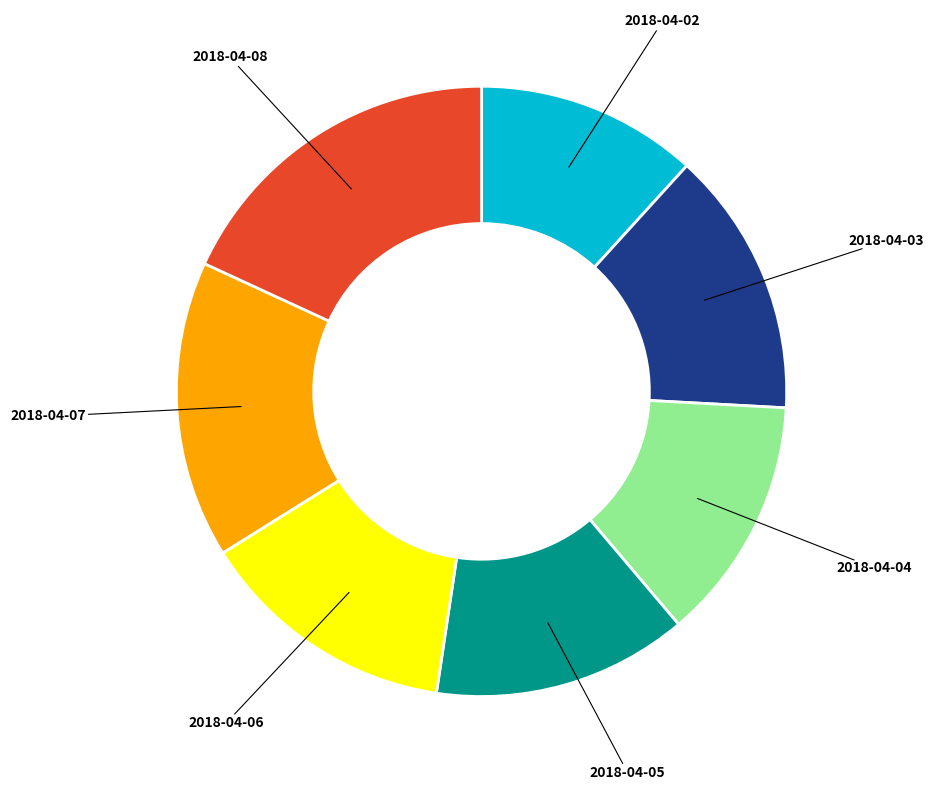

Is there any slice that represents more than half of the pie?

No